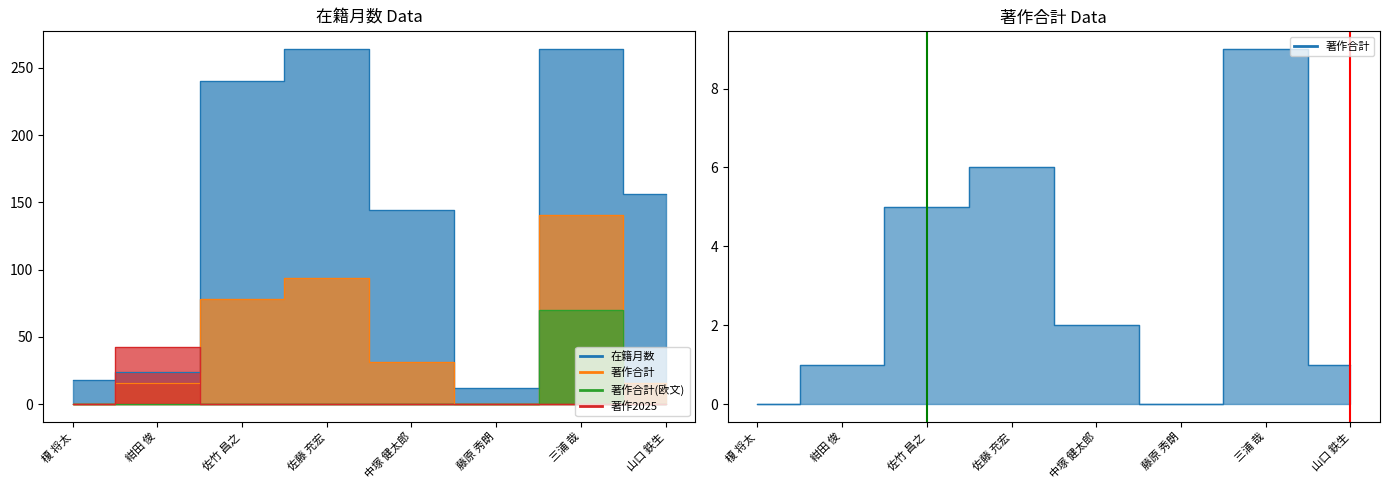

Does the chart have visible grid lines?

No